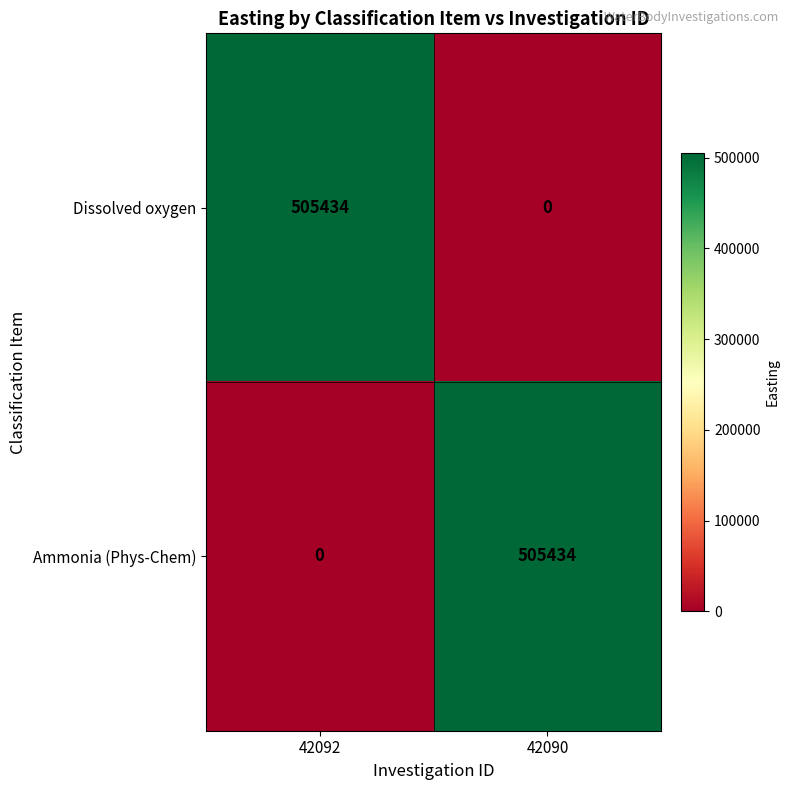

Reading left to right, transcribe all the data shown in this chart.

Dissolved oxygen: 505434	0
Ammonia (Phys-Chem): 0	505434